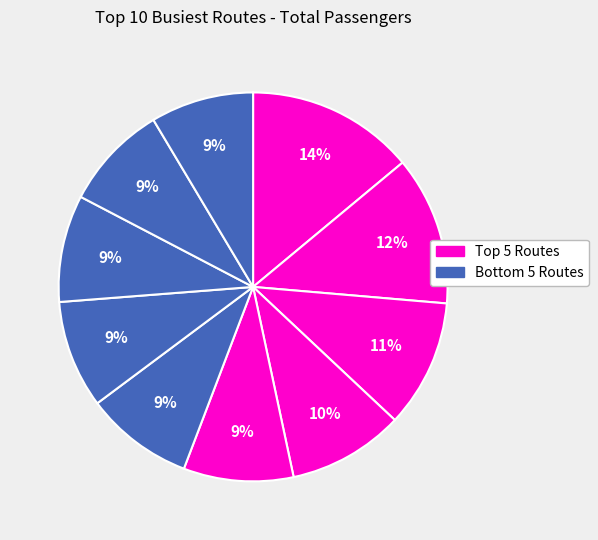

How many segments does this pie chart have?

10